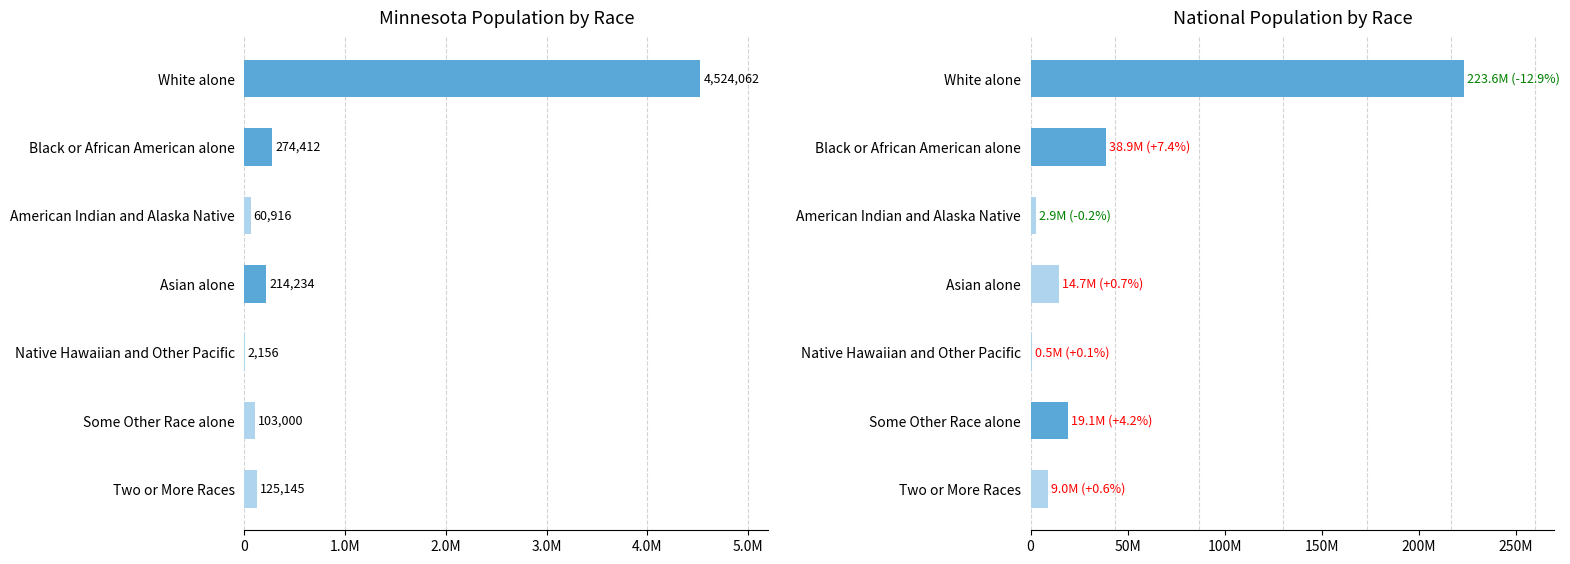

What is the total value across all series at Some Other Race alone?

19210368